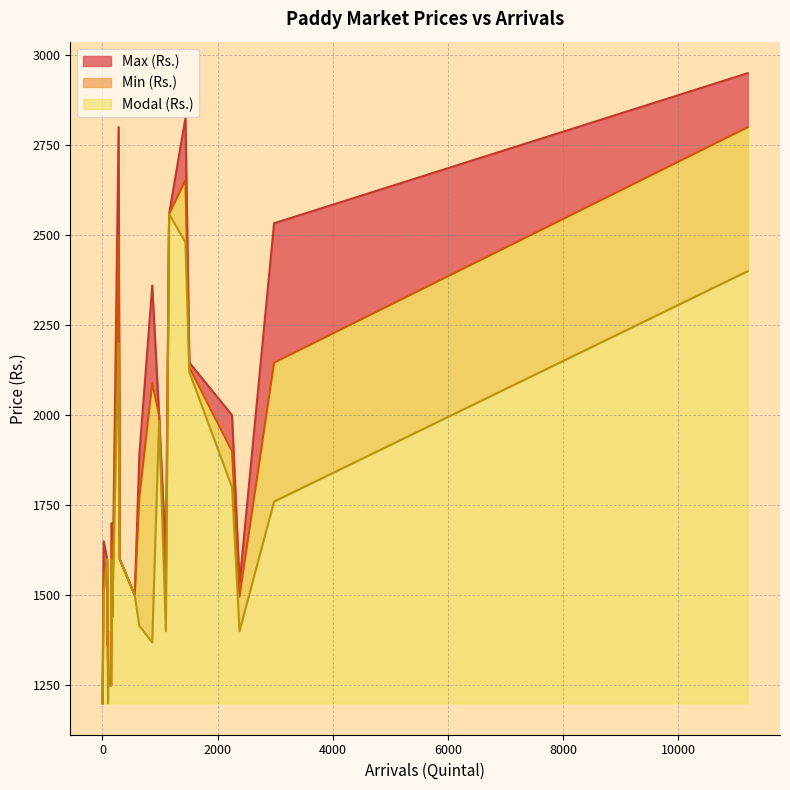

How many lines are shown in the chart?

3